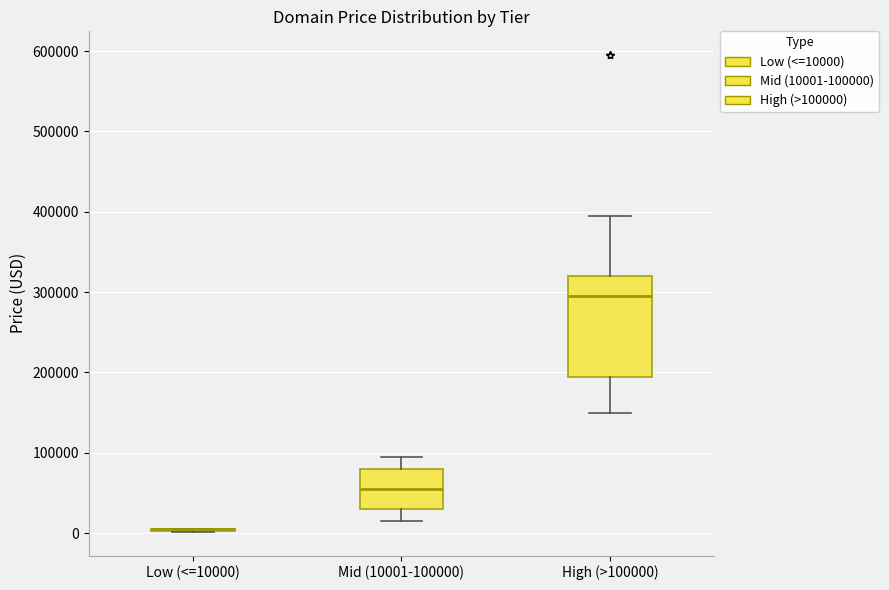

Which box is the tallest, from its lower edge to its upper edge?

High (>100000)